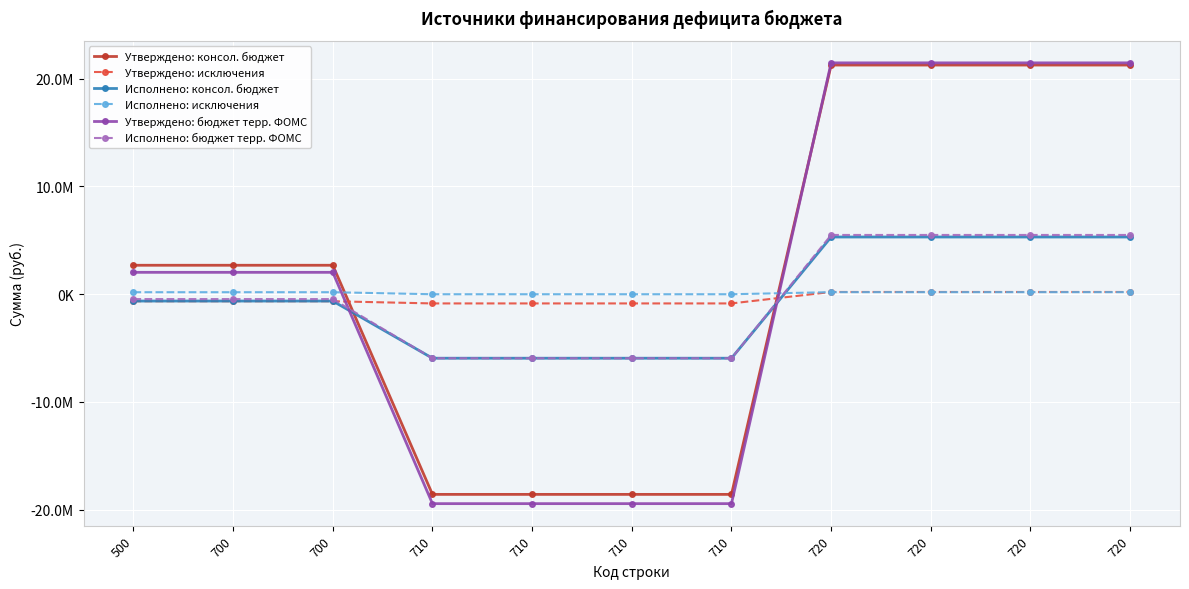

What are all the series names shown in the legend?

Утверждено: консол. бюджет, Утверждено: исключения, Исполнено: консол. бюджет, Исполнено: исключения, Утверждено: бюджет терр. ФОМС, Исполнено: бюджет терр. ФОМС